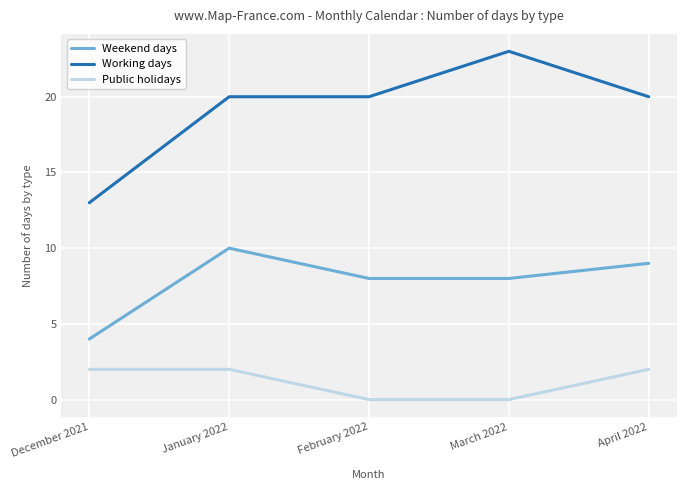

Does the chart display data point markers on the line(s)?

No